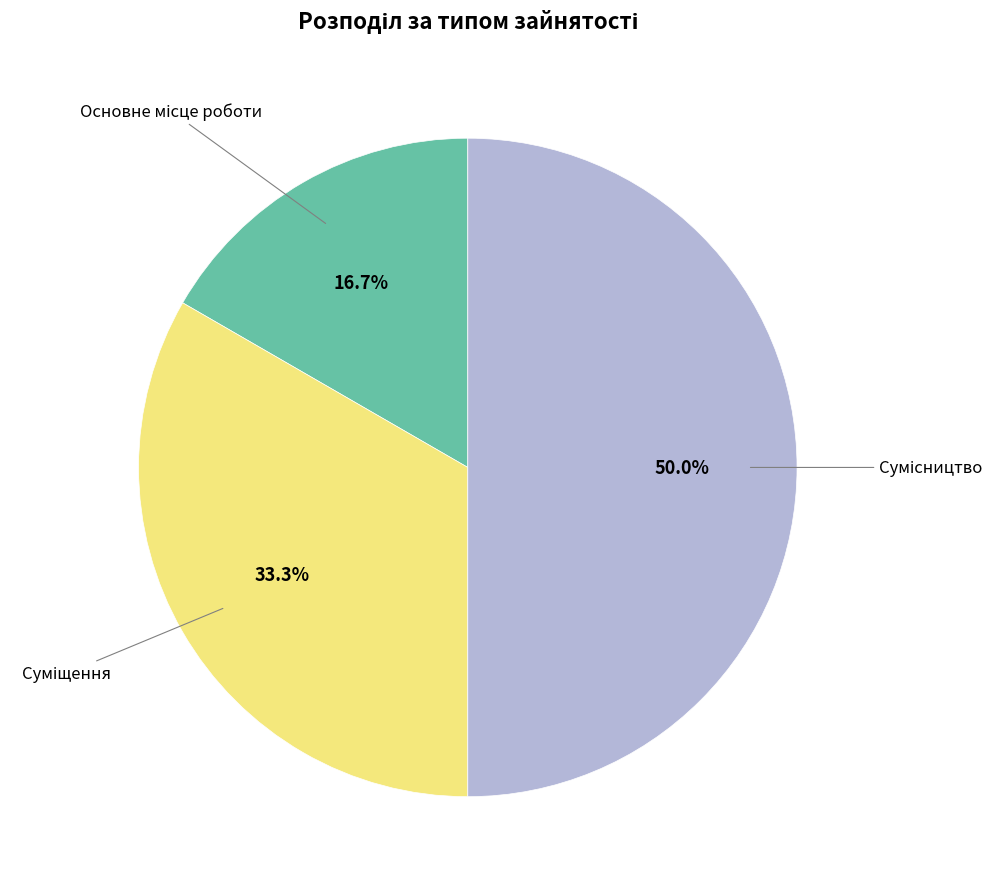

Rank the categories by value from highest to lowest.

Сумісництво, Суміщення, Основне місце роботи